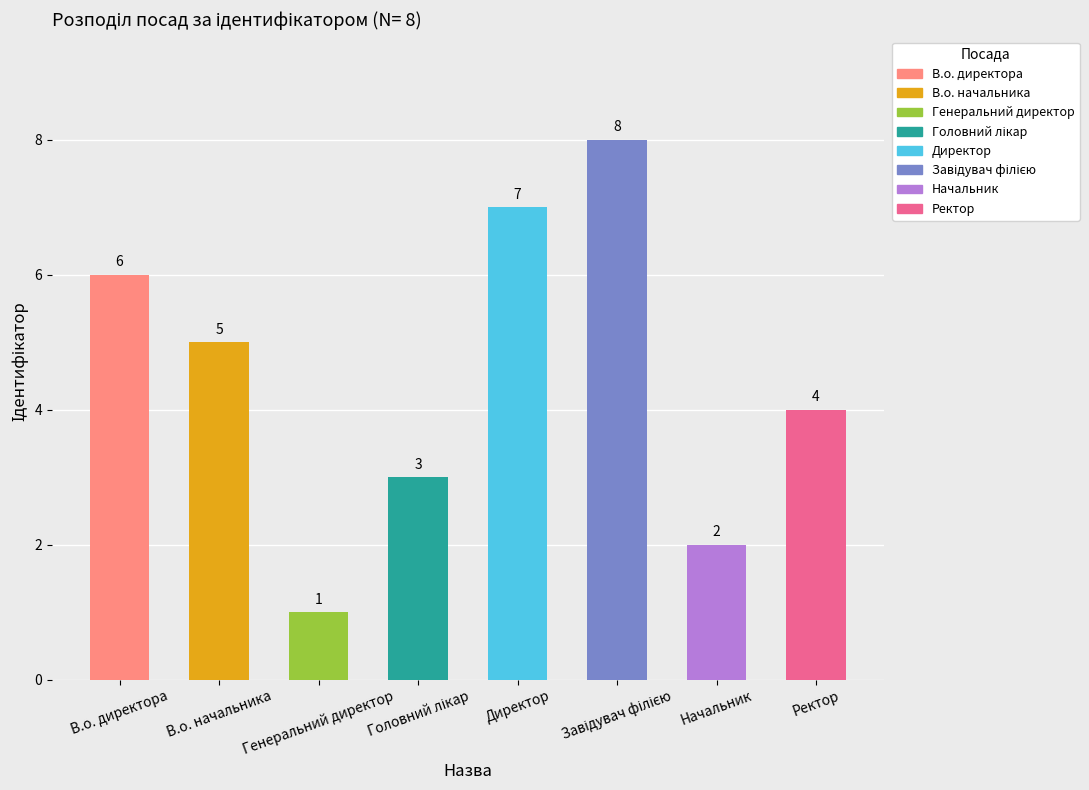

Is it true that the value at В.о. начальника is 3?

False